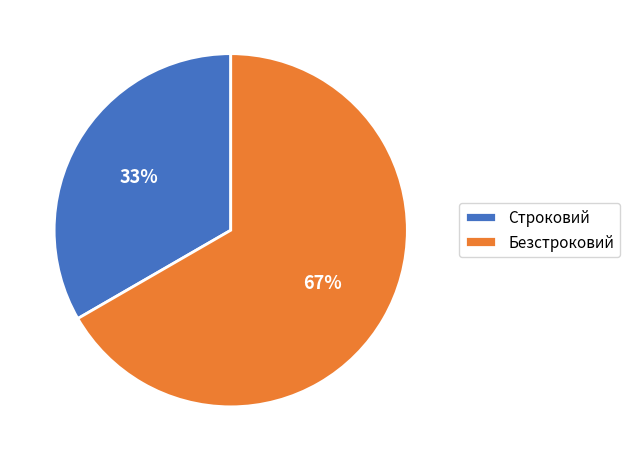

Is the sum of Строковий and Безстроковий greater than half?

Yes